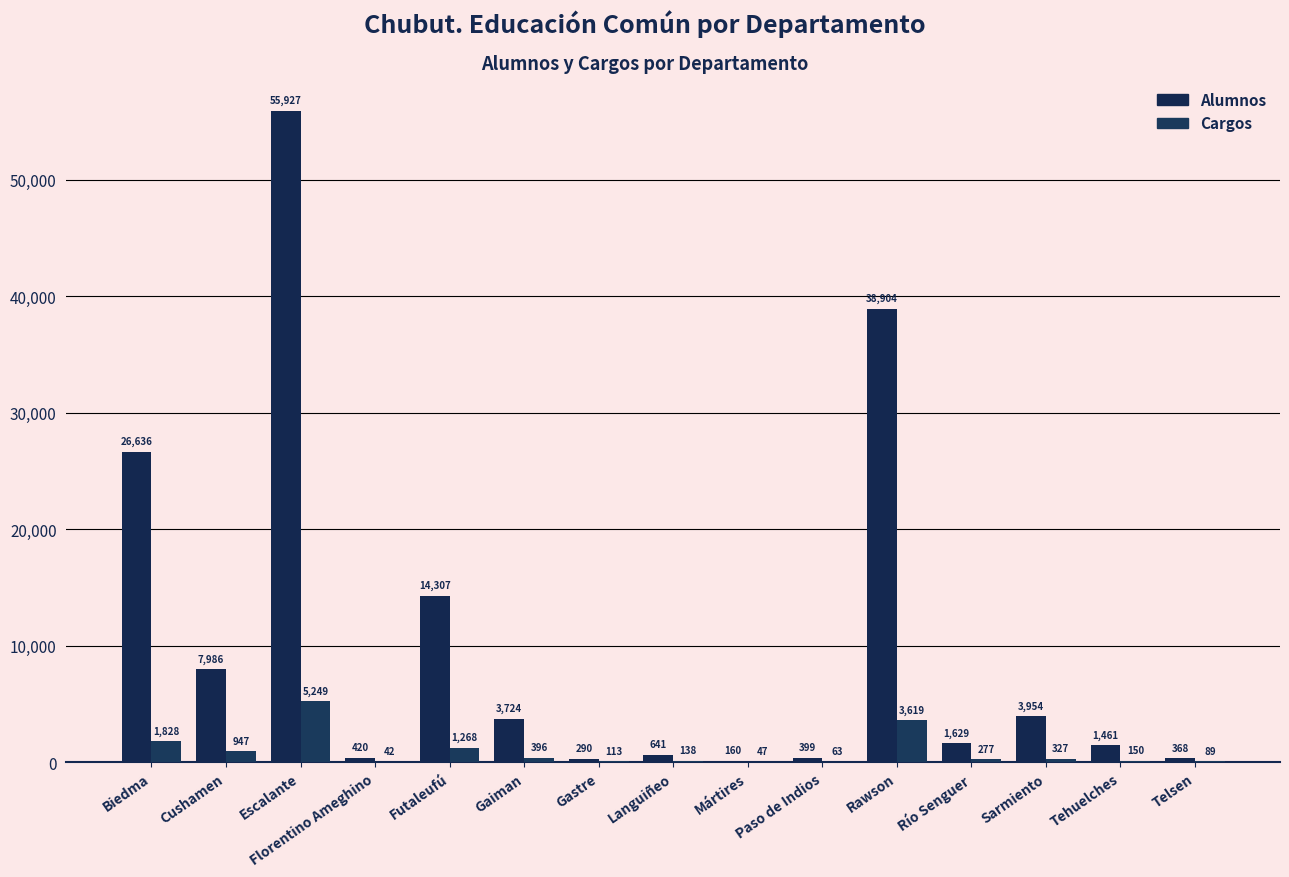

Is it true that Alumnos equals 2322 at Gaiman?

False